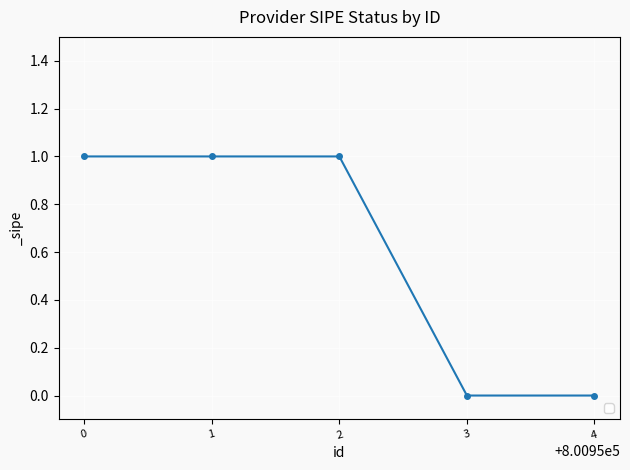

The value at 3 is 0. True or false?

True